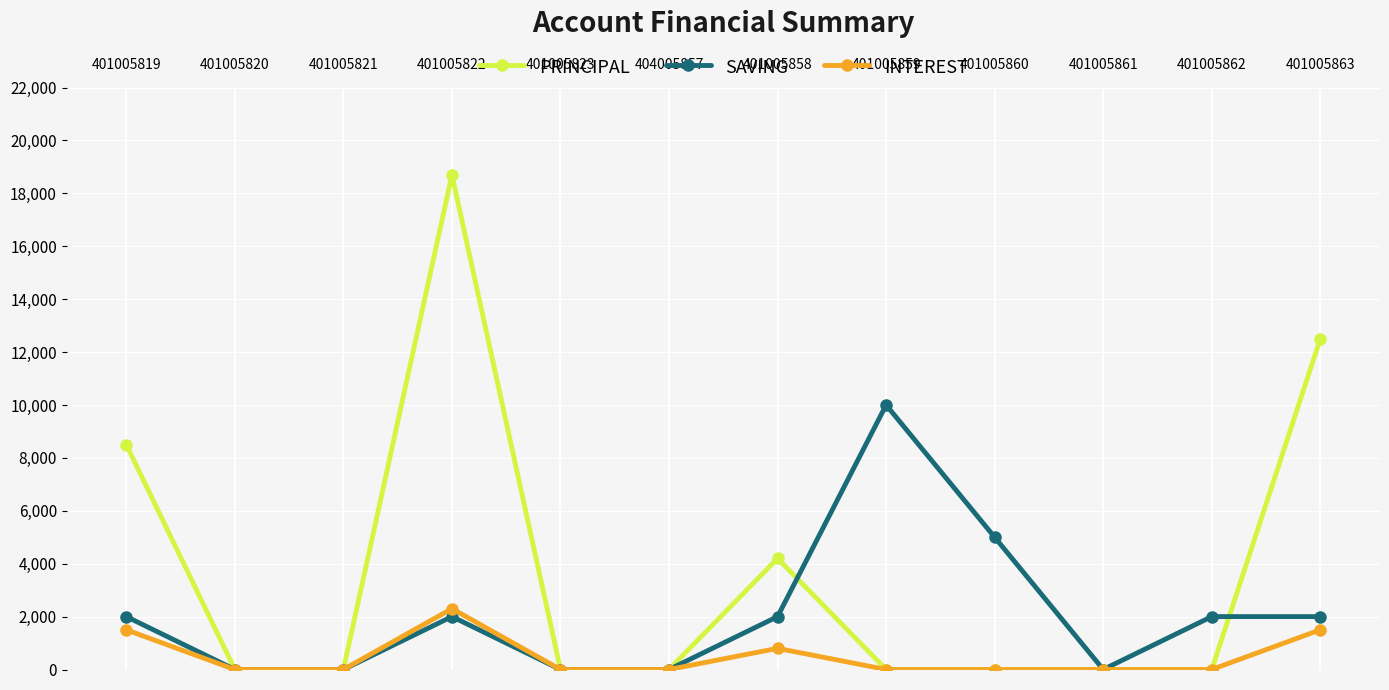

What position from the right is 401005862?

2